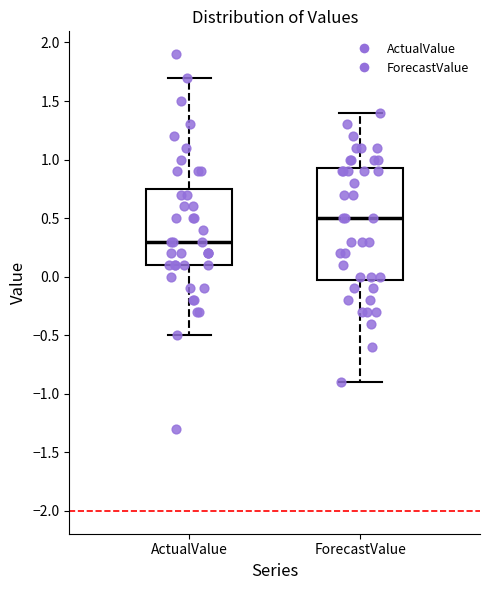

Reading left to right, read every box against the y-axis: the position of its median line, the range the box covers, and the ends of its whiskers. The values are not printed on the chart, so give them approximately, as read against the axis.

ActualValue: median 0.30, box 0.10 to 0.75, whiskers -0.50 to 1.70
ForecastValue: median 0.50, box 0.00 to 0.95, whiskers -0.90 to 1.40